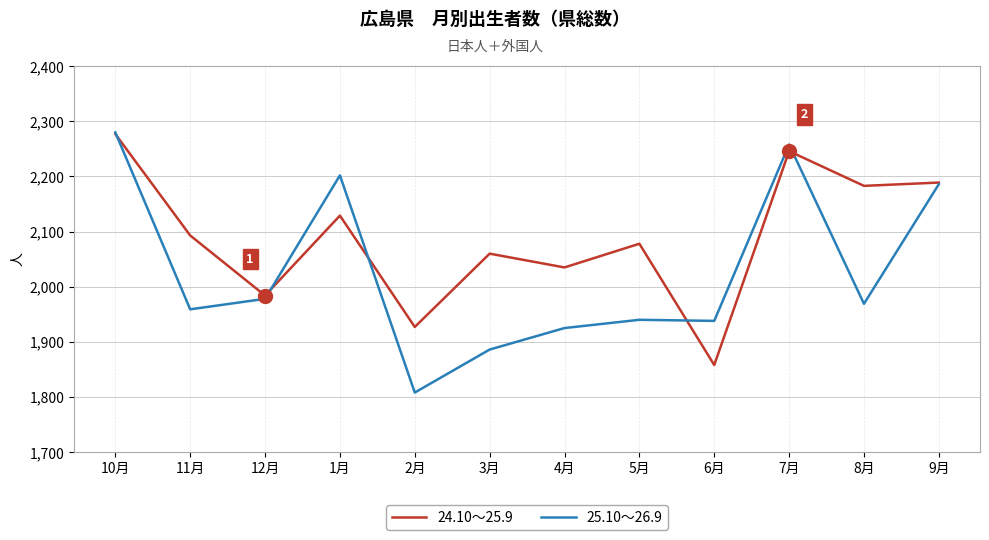

What is the lowest value of the 25.10～26.9 series?

1808